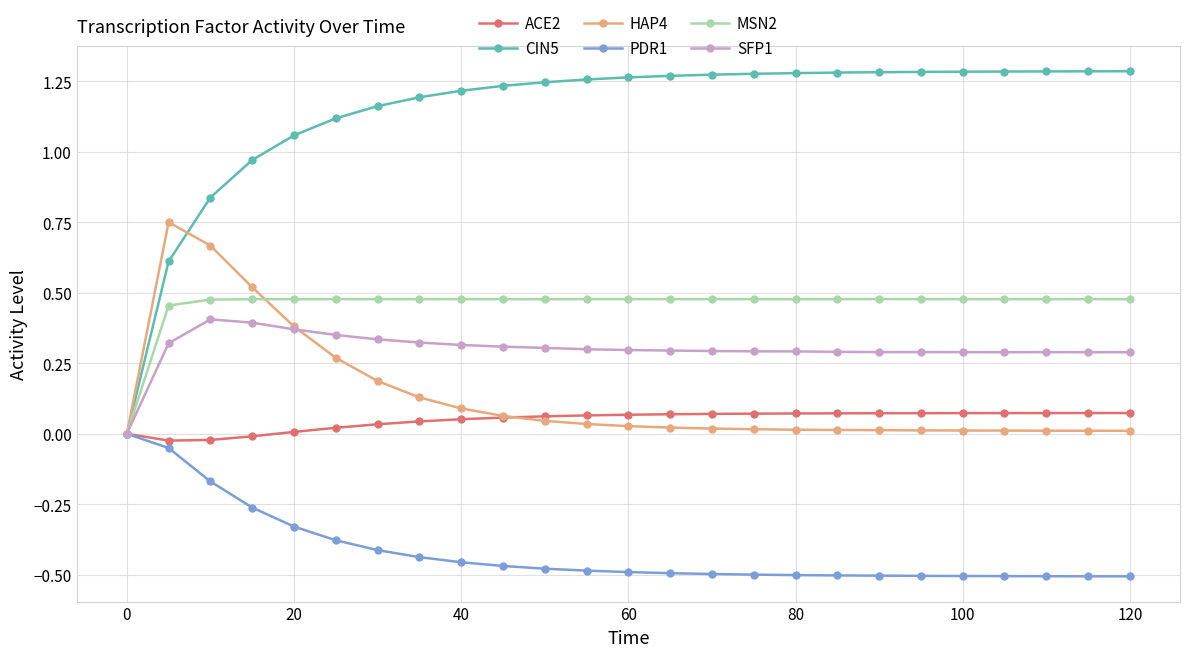

Which series has the widest spread of values?

CIN5